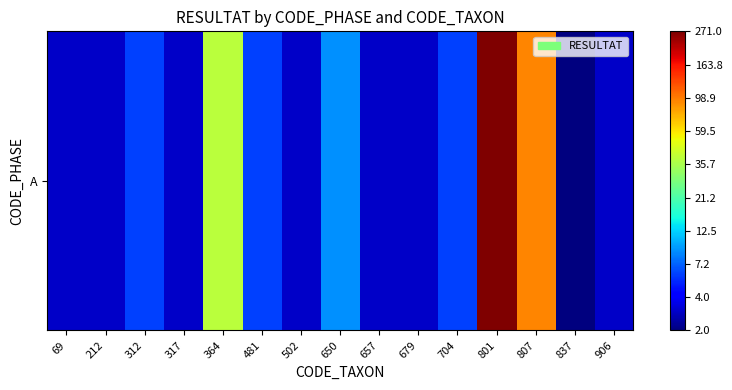

Between 481 and 212, which is larger?

481